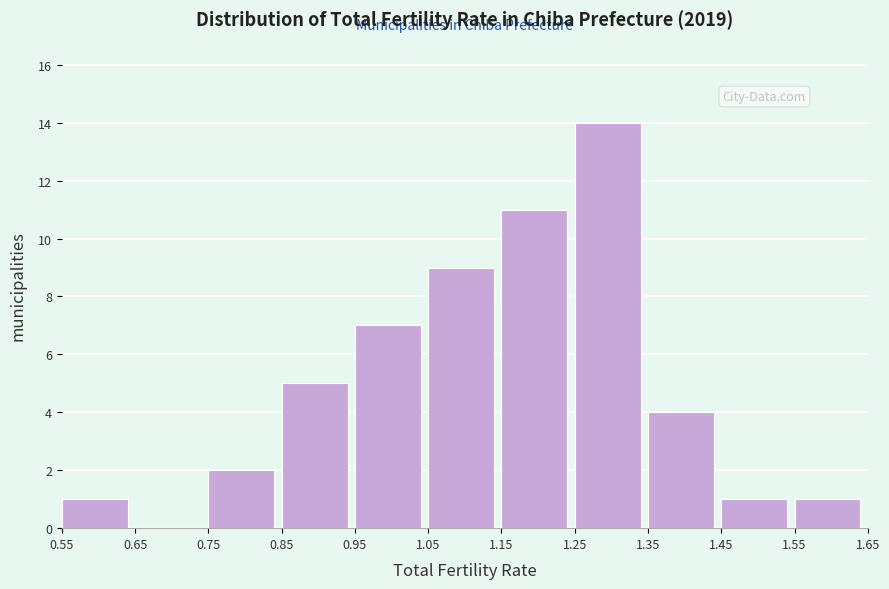

Reading left to right, transcribe this chart: for each bar, give the range it covers on the x-axis and its height. The values are not printed on the chart, so give them approximately, as read against the axis.

0.55 to 0.65: 1
0.65 to 0.75: 0
0.75 to 0.85: 2
0.85 to 0.95: 5
0.95 to 1.05: 7
1.05 to 1.15: 9
1.15 to 1.25: 11
1.25 to 1.35: 14
1.35 to 1.45: 4
1.45 to 1.55: 1
1.55 to 1.65: 1